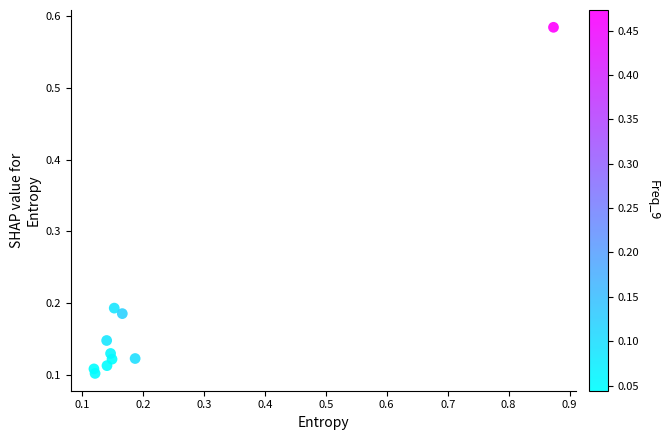

What is the range of Y values (max minus min)?

0.5